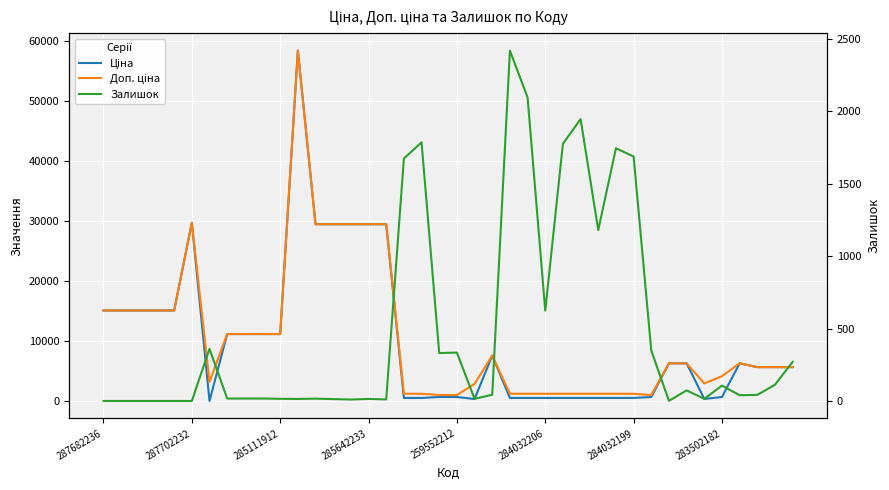

True or false: Залишок has more than 1 points higher than both neighbors.

True